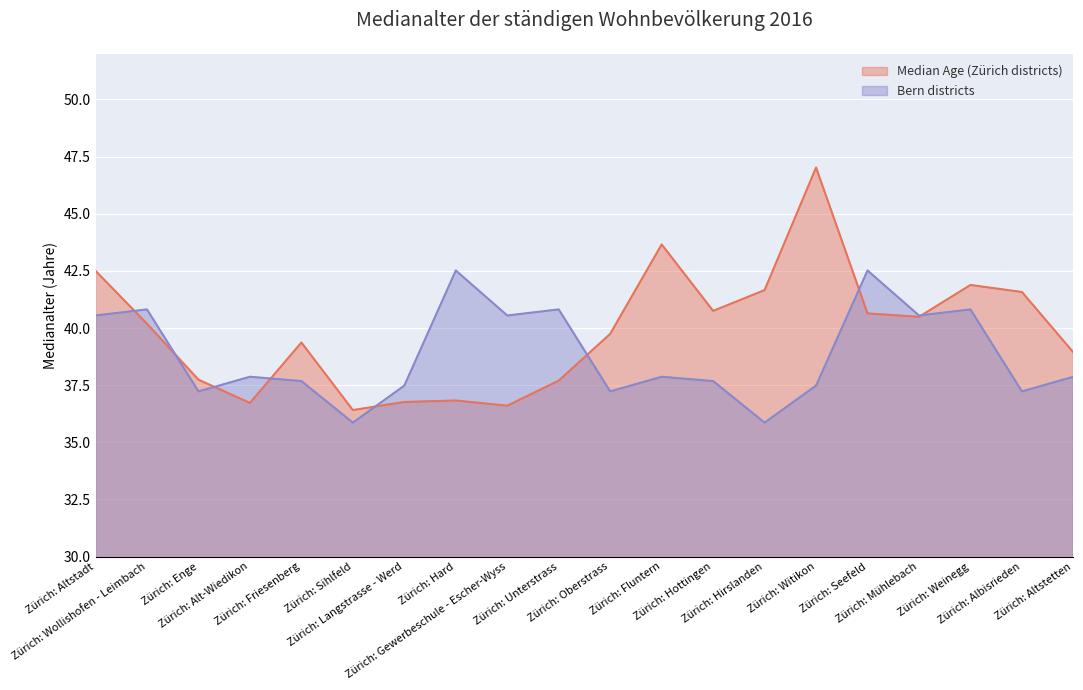

Reading left to right, list all the values displayed in this chart.

Median Age (Zürich districts): 42.5	40.2	37.7	36.7	39.4	36.4	36.8	36.8	36.6	37.7	39.7	43.7	40.7	41.7	47.0	40.6	40.5	41.9	41.6	38.9
Bern districts: 40.5	40.8	37.2	37.9	37.7	35.9	37.5	42.5	40.5	40.8	37.2	37.9	37.7	35.9	37.5	42.5	40.5	40.8	37.2	37.9